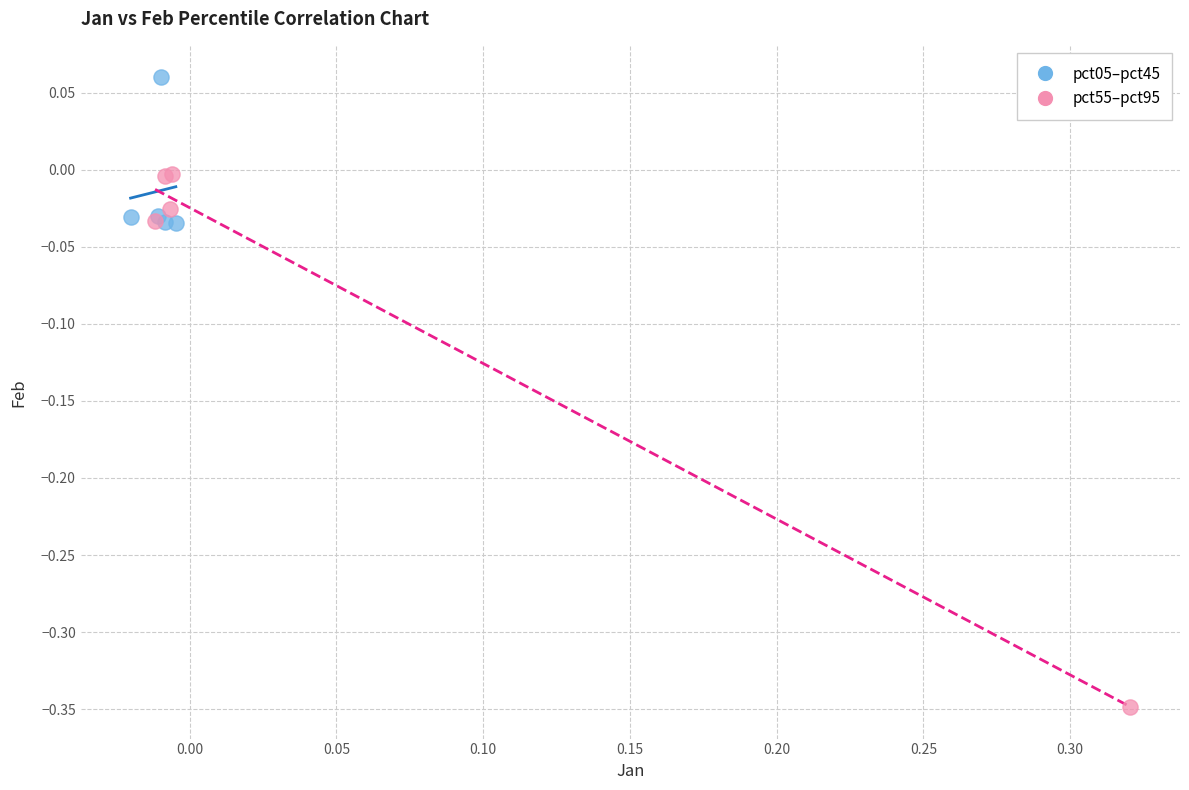

What are all the series names shown in the legend?

pct05–pct45, pct55–pct95